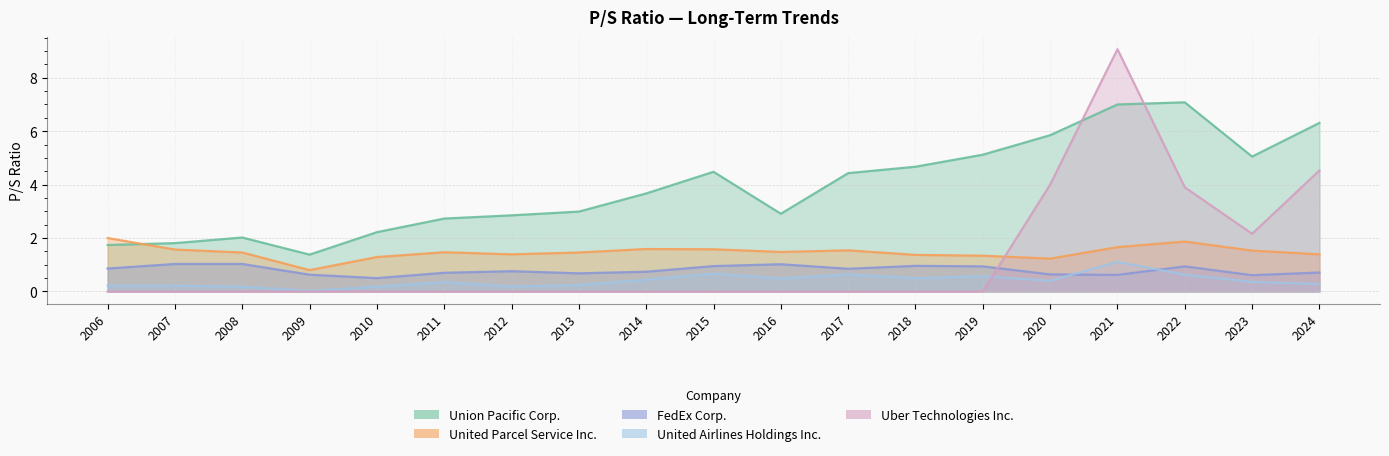

Is it true that United Airlines Holdings Inc. equals 0.6 at 2022?

True